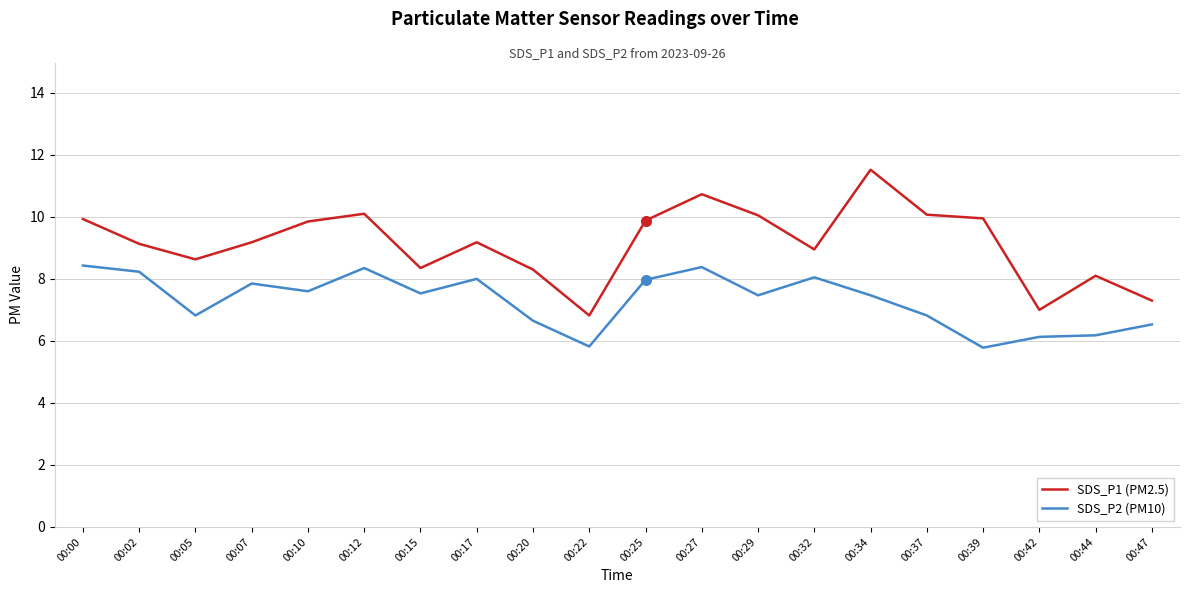

Rank the series by their maximum value, from highest to lowest.

SDS_P1 (PM2.5), SDS_P2 (PM10)